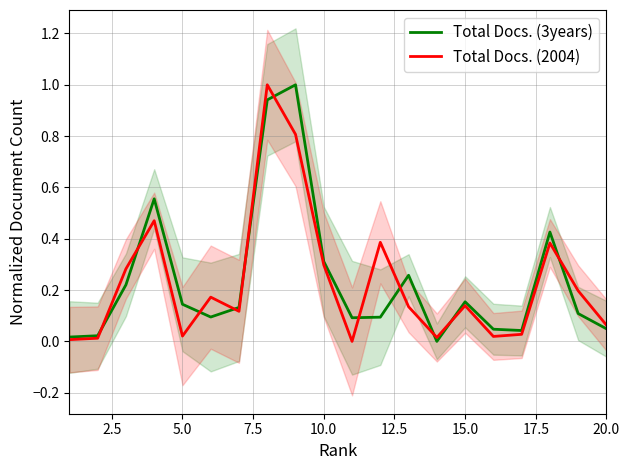

List the series in order of their overall mean, highest first.

Total Docs. (3years), Total Docs. (2004)